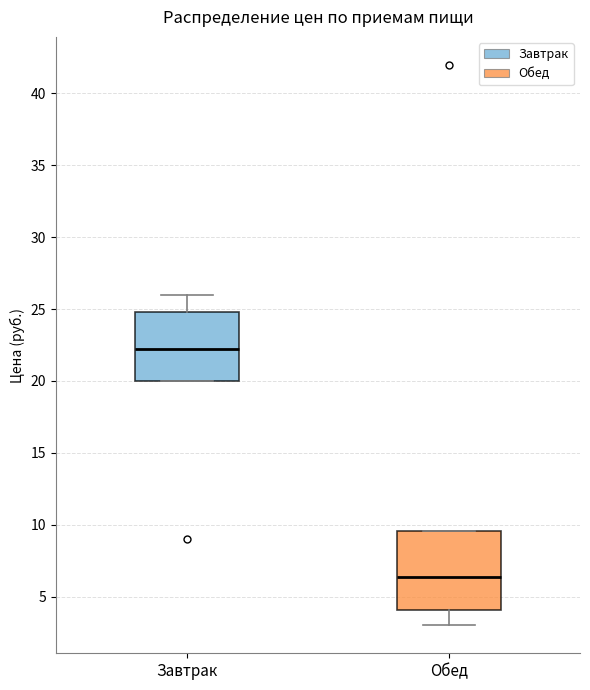

Which box is the tallest, from its lower edge to its upper edge?

Обед